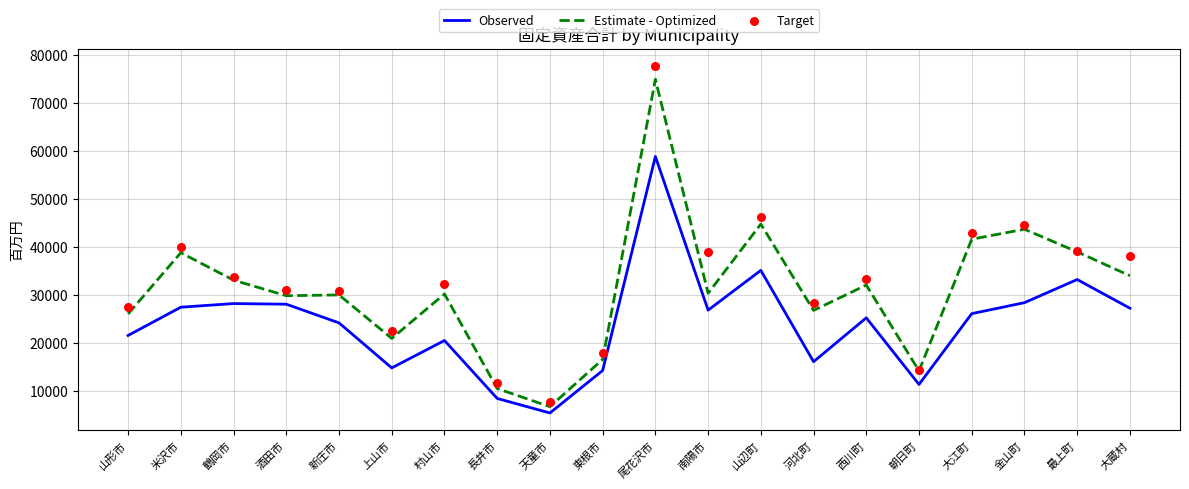

Which series has the largest total across all categories?

Target